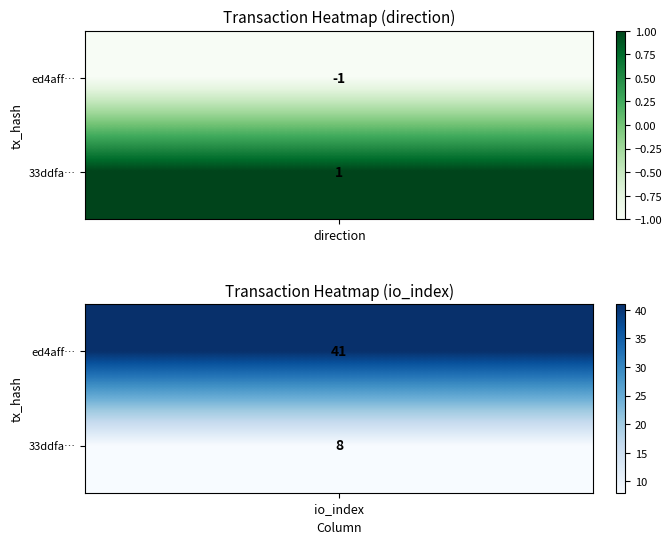

How many data points in 33ddfaab5874608435ce8ab2e553d42d225a914 are less than 8?

1